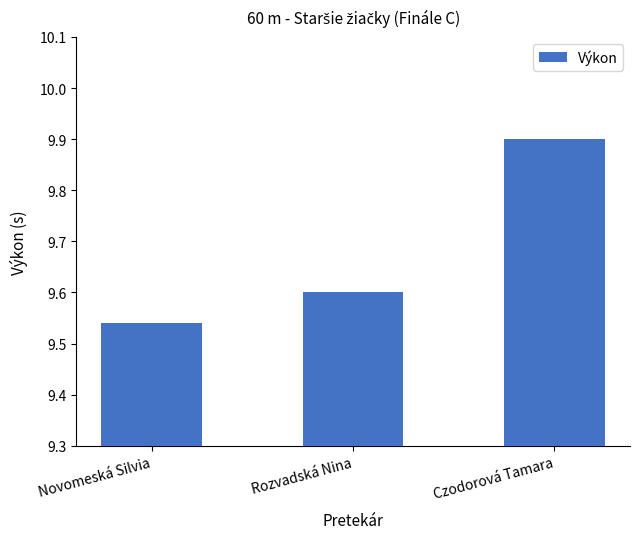

What is the greatest value displayed?

9.9